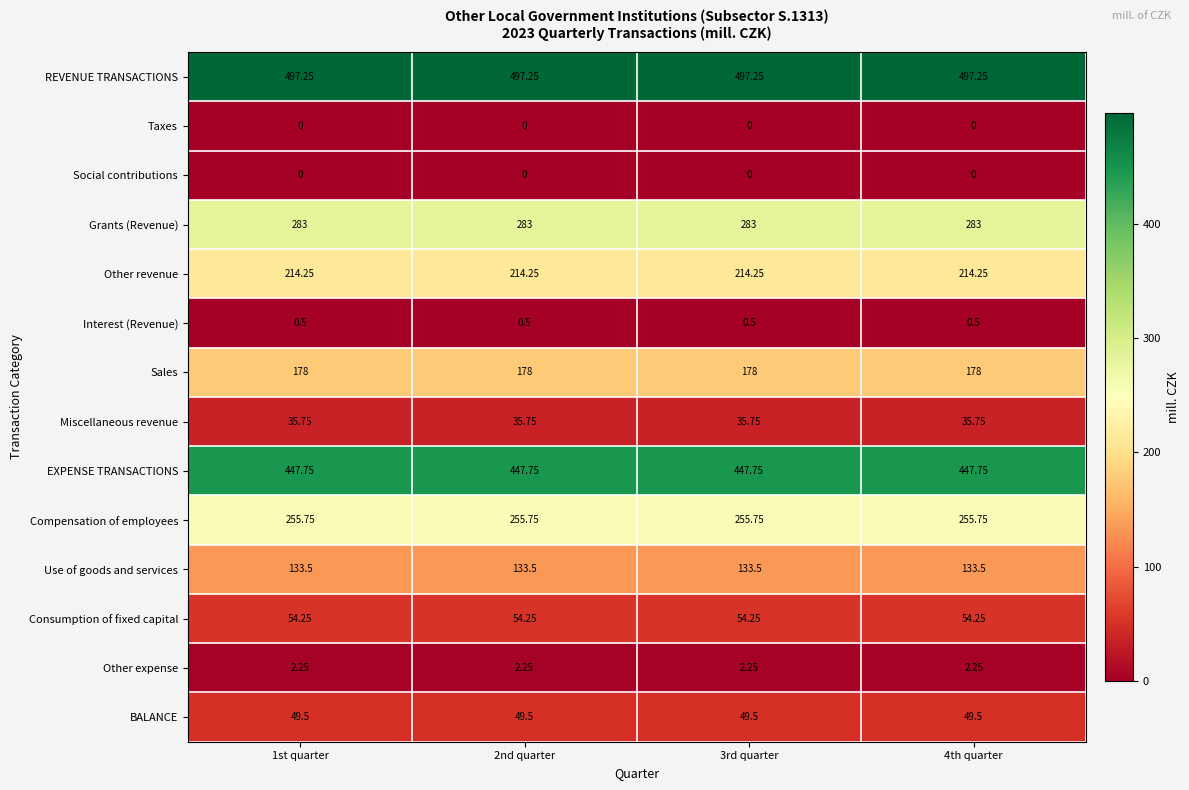

At how many categories does at least one series exceed 439?

4